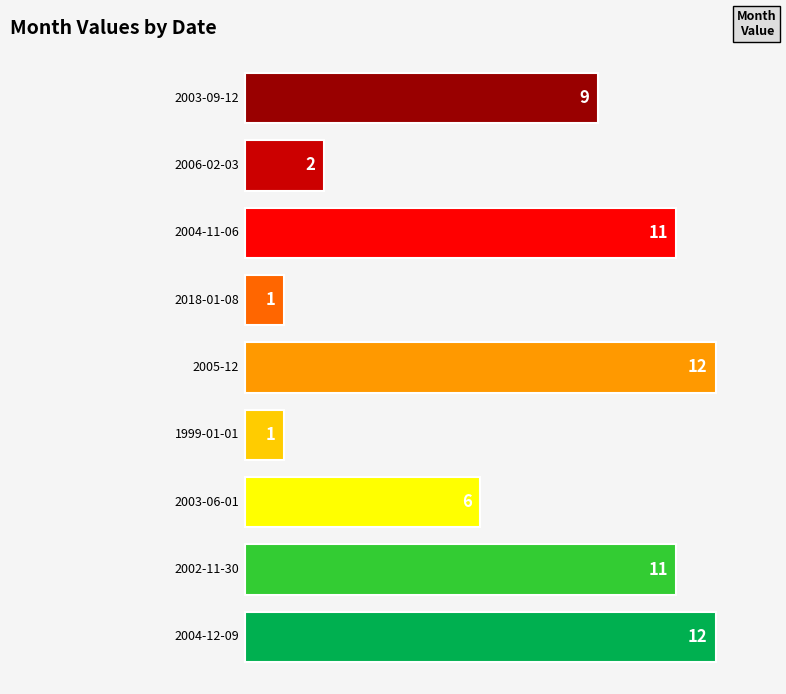

What is the sum of all values?

65